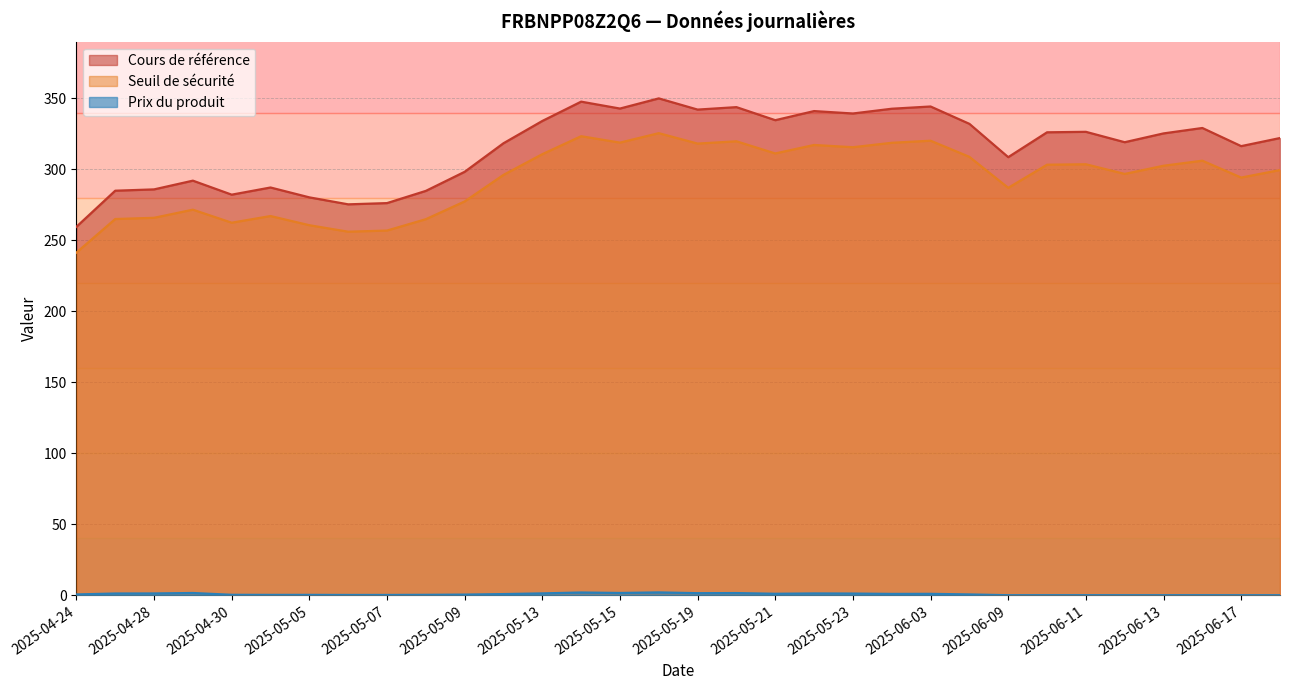

True or false: Cours de référence and Seuil de sécurité intersect in this chart.

False